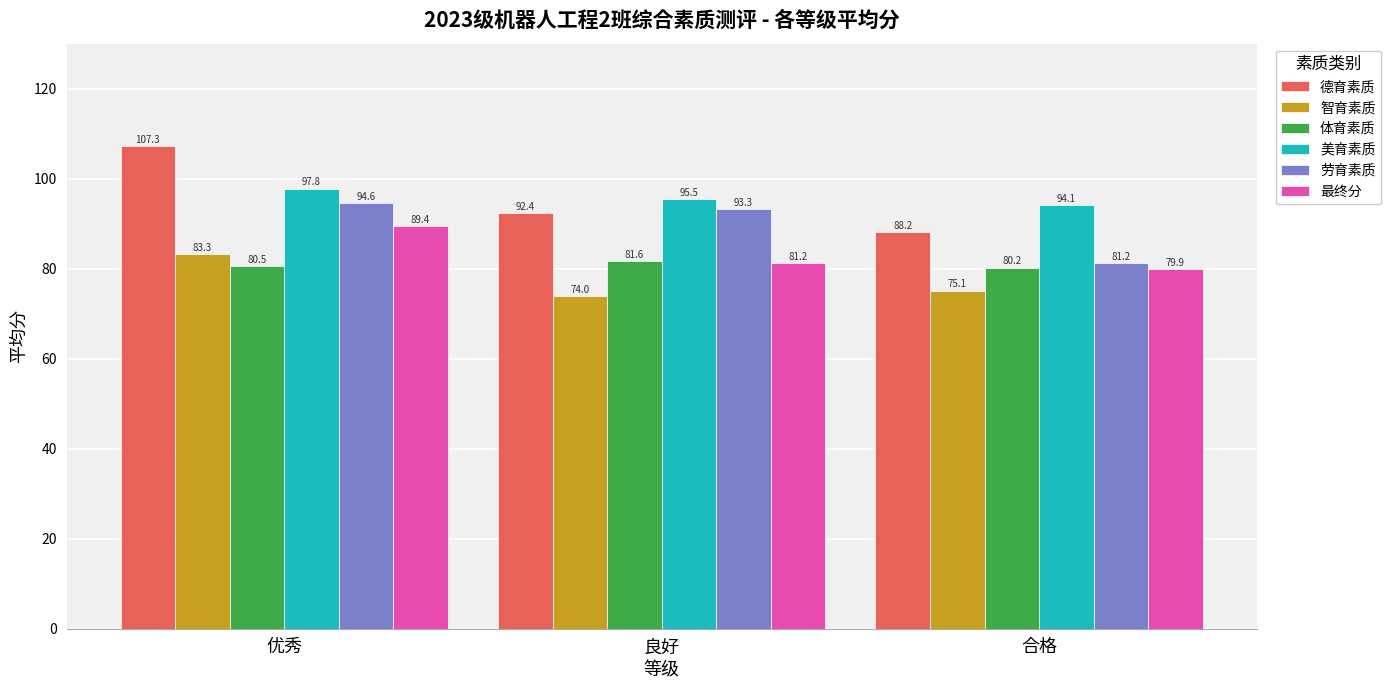

How many groups of bars are there?

3